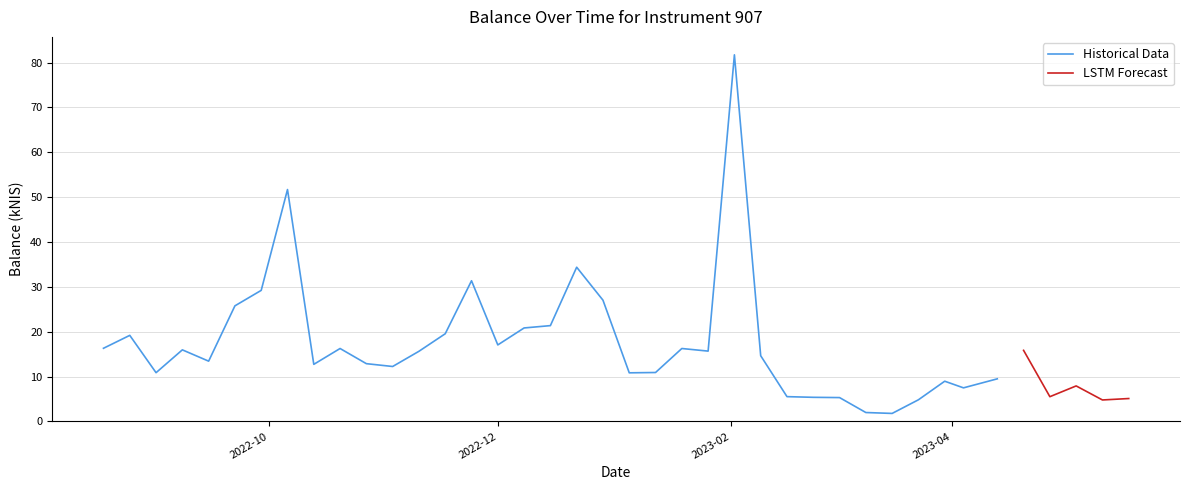

What is the change in value from 2022-09-15 to 2023-02-16?

-7.9